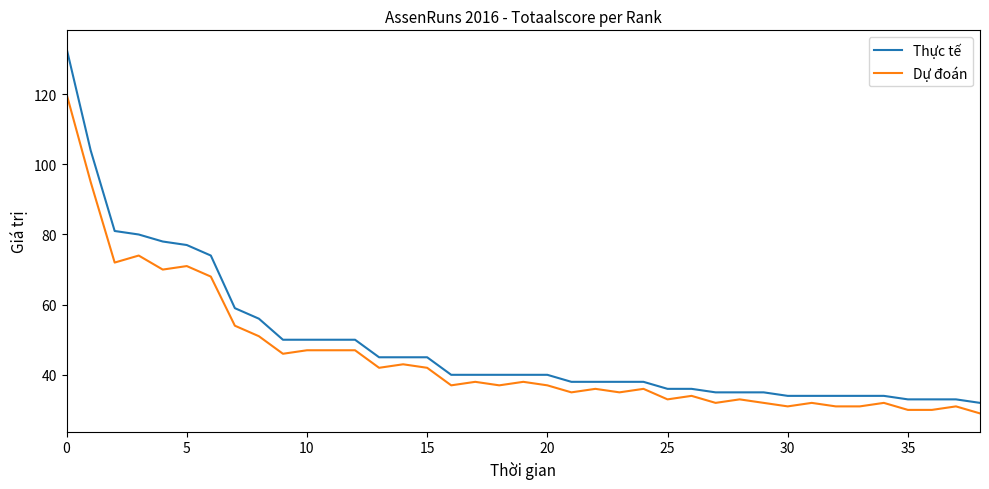

List the series in order of their peak value, highest first.

Thực tế, Dự đoán